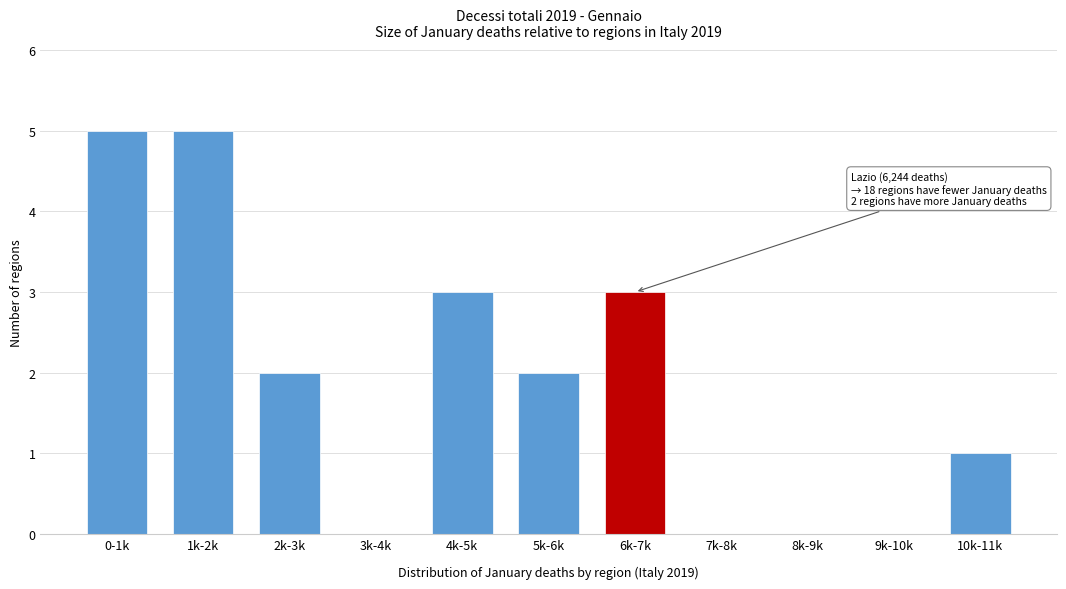

Reading right to left, extract all data points from this chart.

10k-11k=1	9k-10k=0	8k-9k=0	7k-8k=0	6k-7k=3	5k-6k=2	4k-5k=3	3k-4k=0	2k-3k=2	1k-2k=5	0-1k=5